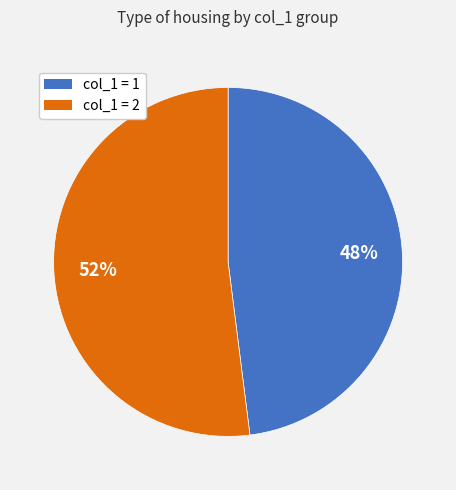

To the nearest percent, what is the average slice percentage?

50%